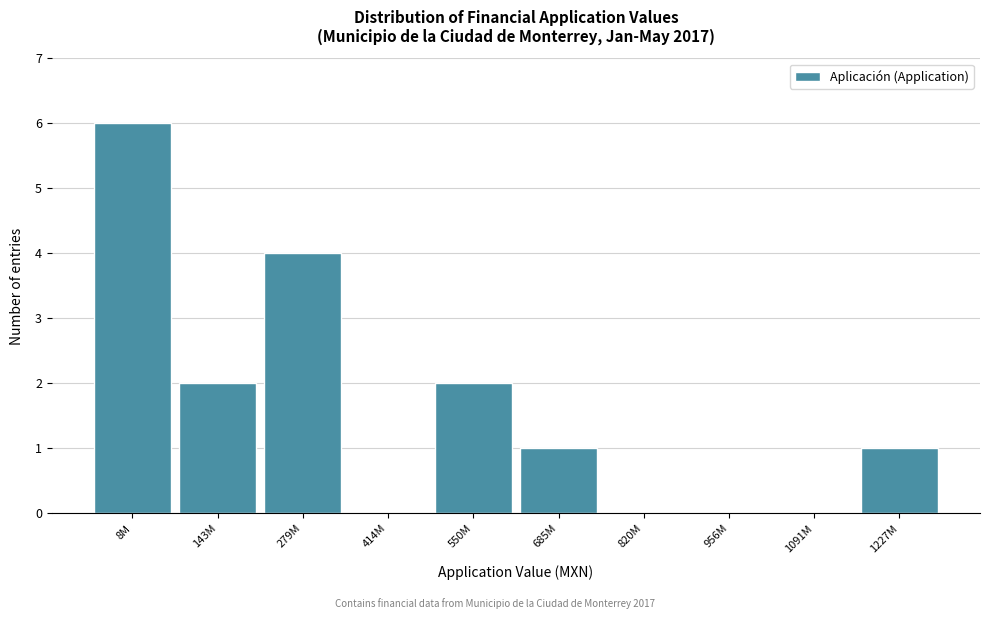

Reading left to right, transcribe all the data shown in this chart.

8M=6	143M=2	279M=4	414M=0	550M=2	685M=1	820M=0	956M=0	1091M=0	1227M=1